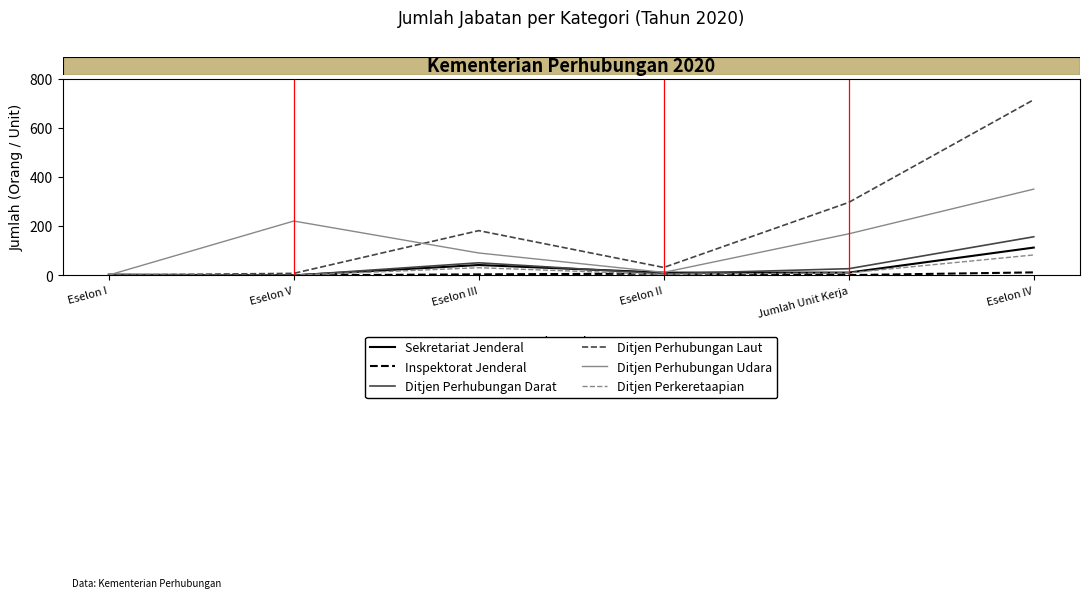

Which series has the largest range (max minus min)?

Ditjen Perhubungan Laut